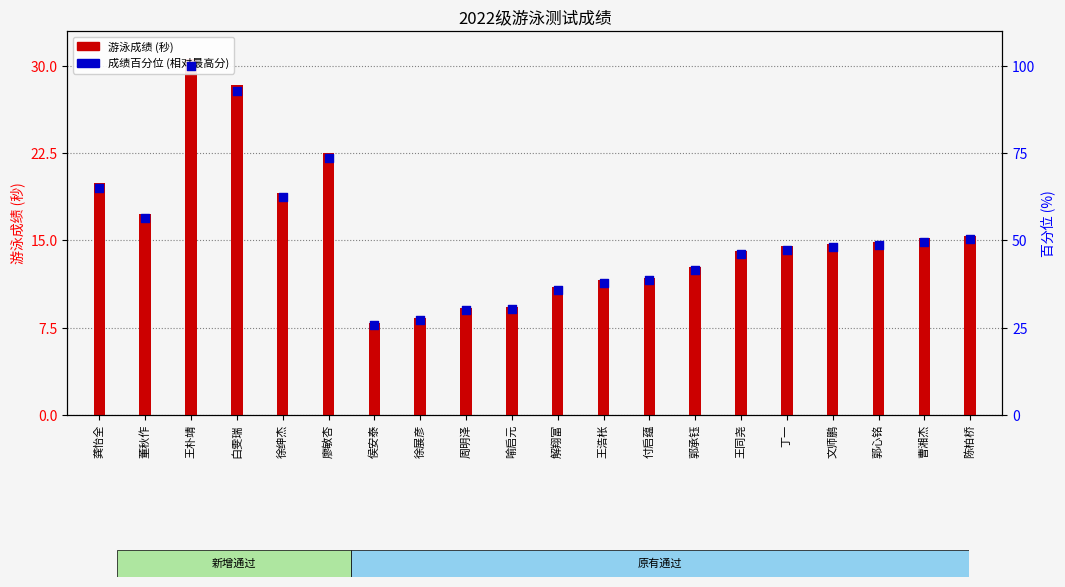

Is the value of 成绩百分位 (相对最高分) at 龚怡全 greater than the value of 游泳成绩 (秒) at 文师鹏?

Yes